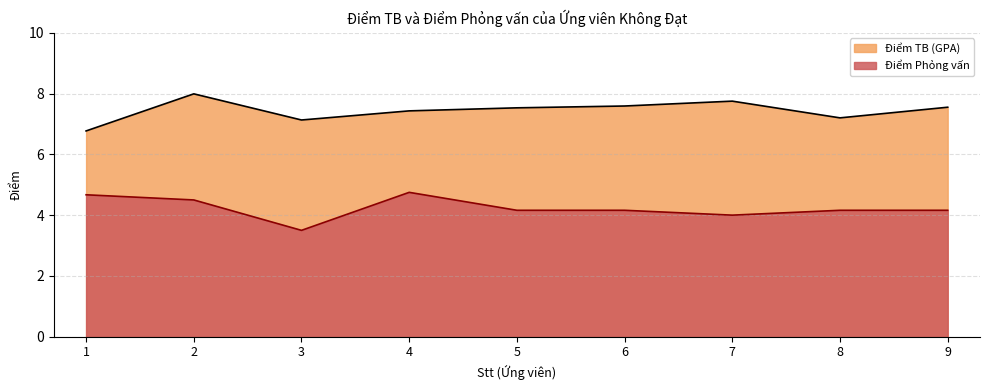

List the labels in order of Điểm TB (GPA) value, largest first.

2, 7, 6, 9, 5, 4, 8, 3, 1